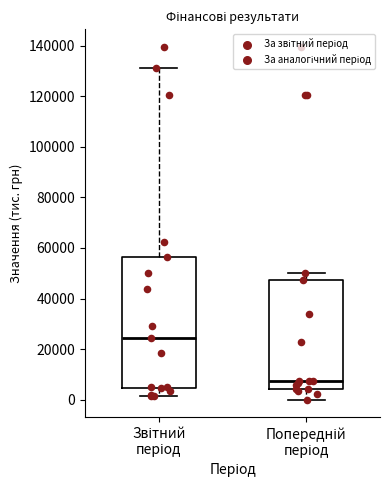

Reading left to right, transcribe this box plot: for each box, give where its median line is, the range the box spans, and where its two whiskers end, as read against the y-axis. The values are not printed on the chart, so give them approximately, as read against the axis.

Звітний період: median 24000, box 4000 to 56000, whiskers 2000 to 132000
Попередній період: median 8000, box 4000 to 48000, whiskers 0 to 50000